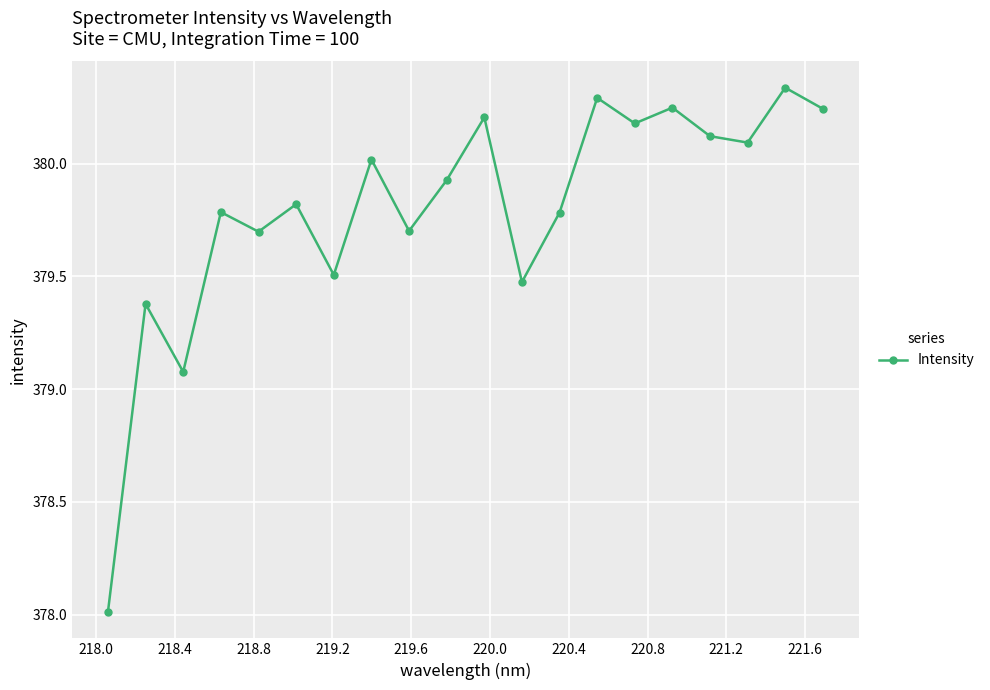

What is the difference between the second highest and second lowest values?

1.2